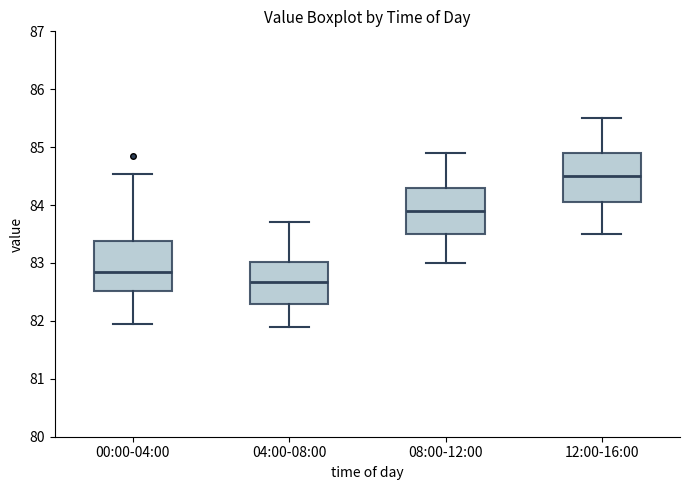

Reading left to right, transcribe this box plot: for each box, give where its median line is, the range the box spans, and where its two whiskers end, as read against the y-axis. The values are not printed on the chart, so give them approximately, as read against the axis.

00:00-04:00: median 82.9, box 82.5 to 83.4, whiskers 82.0 to 84.5
04:00-08:00: median 82.7, box 82.3 to 83.0, whiskers 81.9 to 83.7
08:00-12:00: median 83.9, box 83.5 to 84.3, whiskers 83.0 to 84.9
12:00-16:00: median 84.5, box 84.1 to 84.9, whiskers 83.5 to 85.5